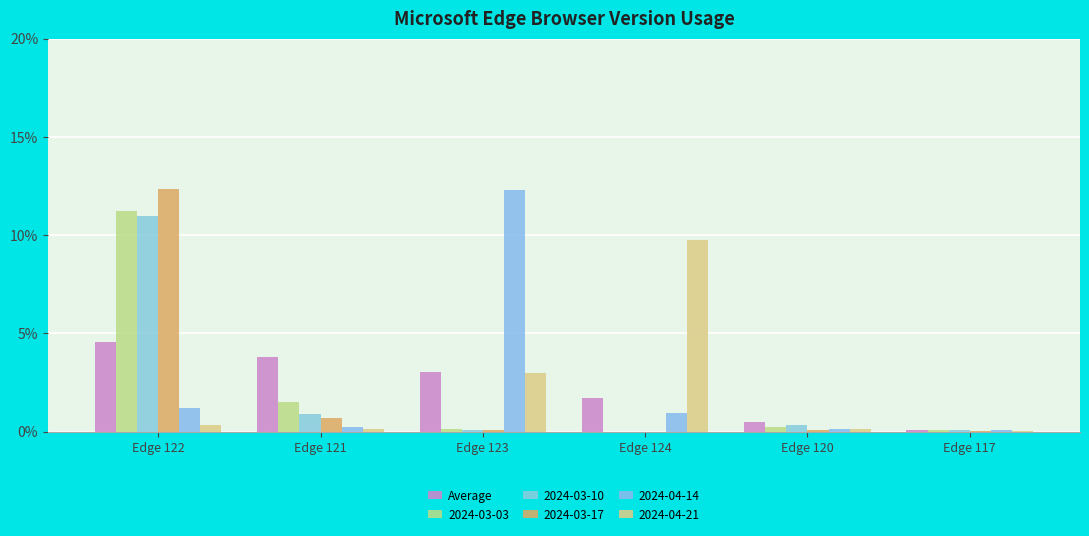

What is the greatest value displayed?

12.3